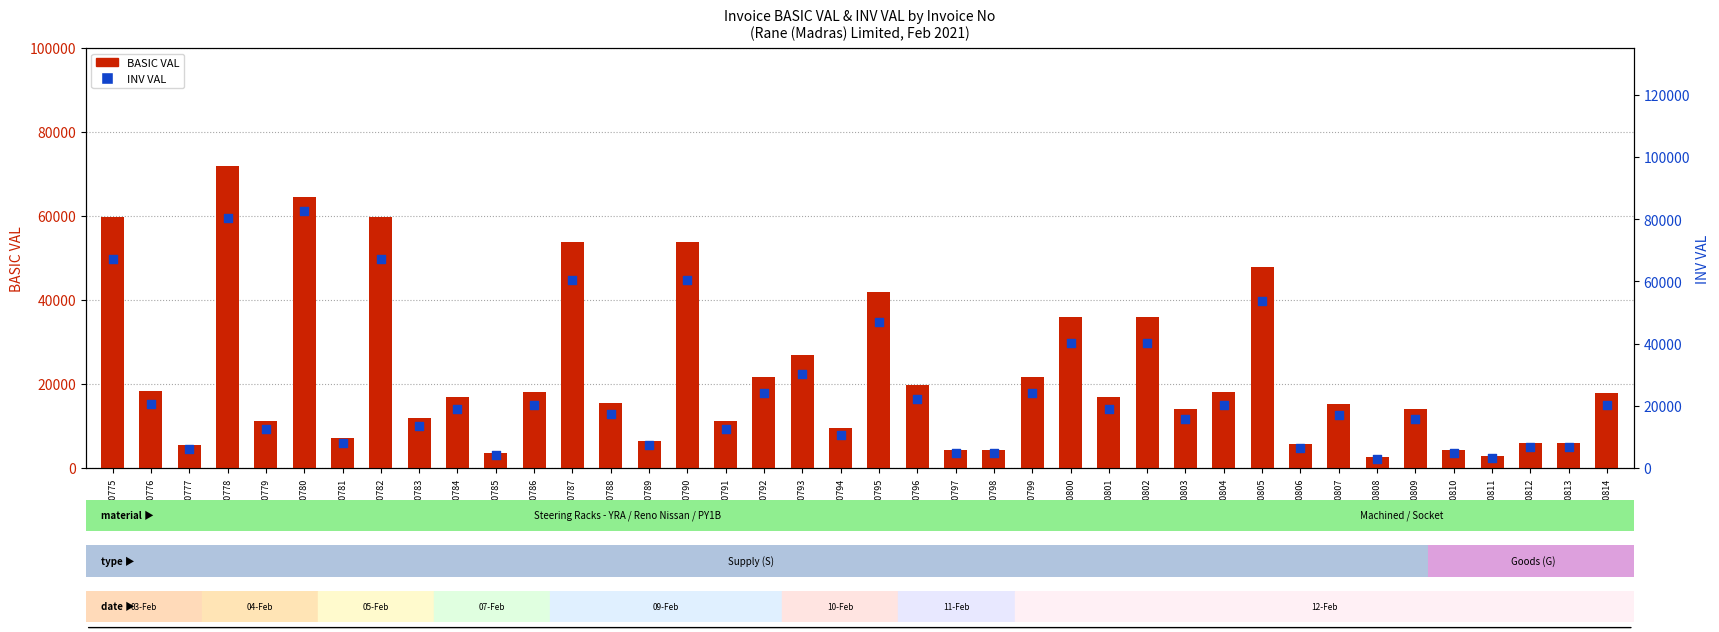

At how many categories does at least one series exceed 26057?

11